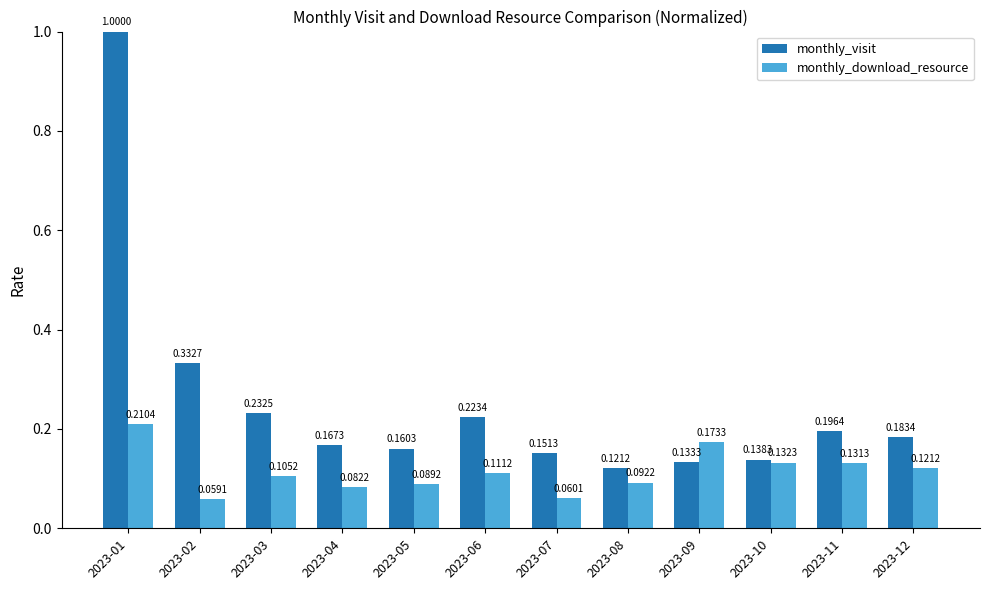

Are the bars grouped side by side (vs. stacked)?

Yes